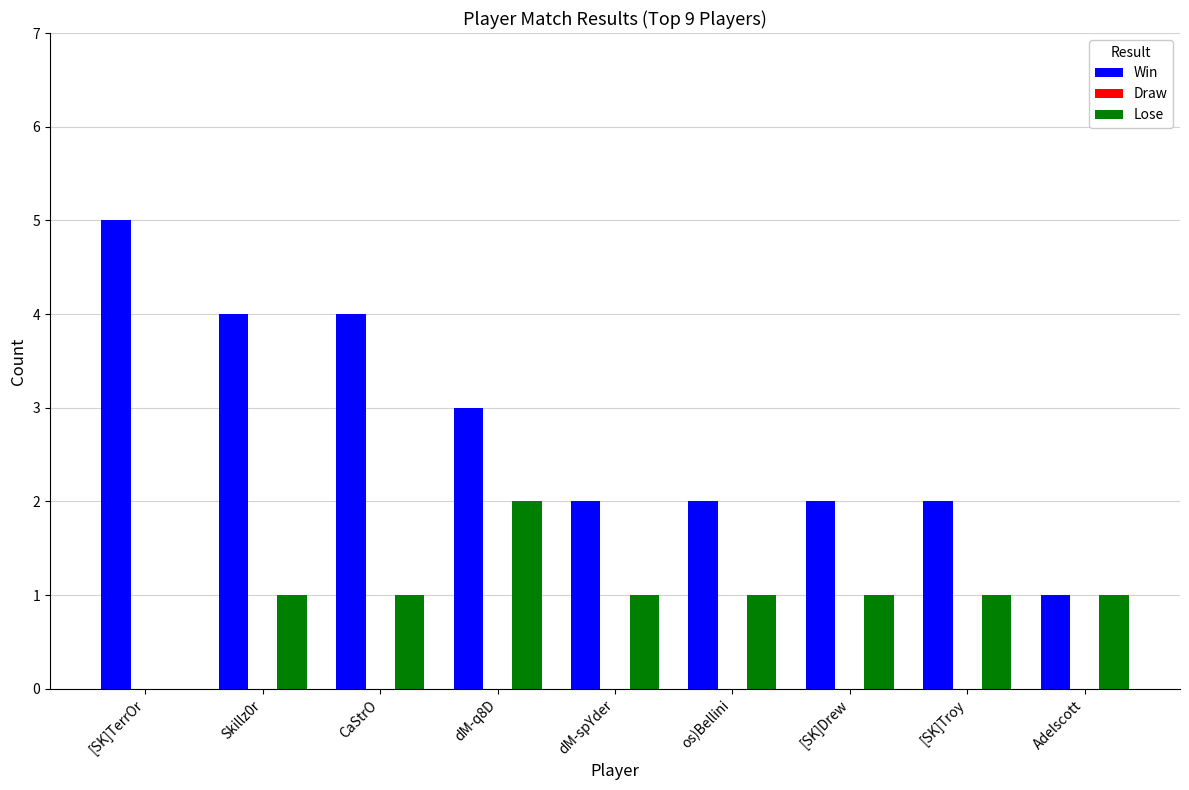

Is the value of Win at Adelscott greater than the value of Lose at dM-q8D?

No